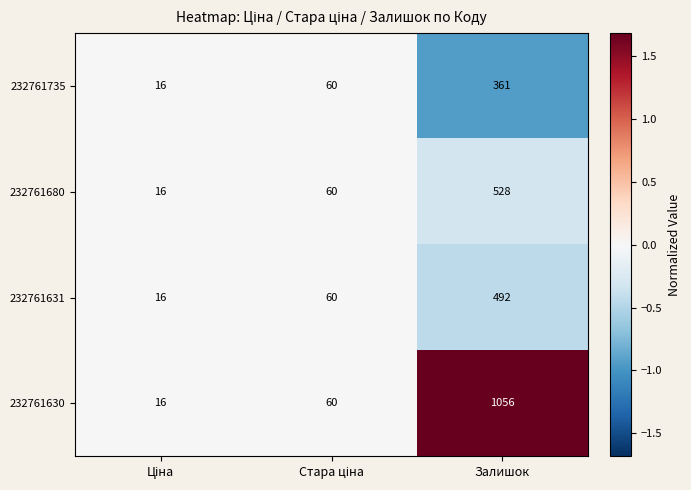

At which category is the sum across all series the highest?

Залишок